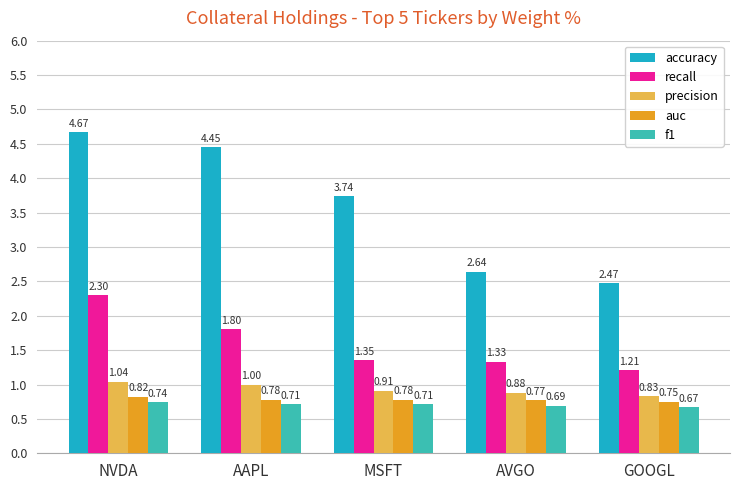

What is the sum of the precision values at AAPL and GOOGL?

1.8